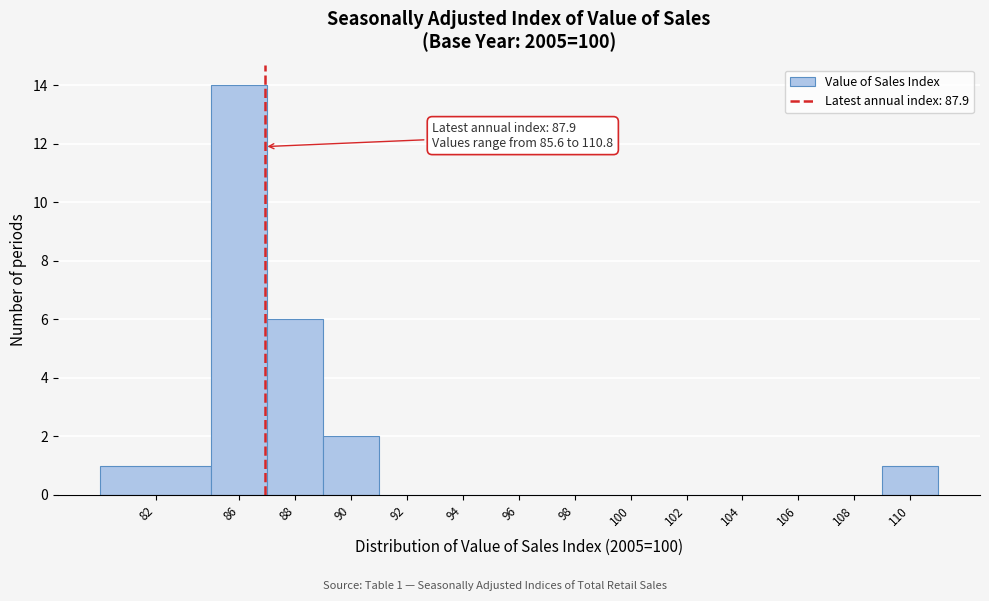

Reading left to right, what are all the values shown in this chart?

82=1	86=14	88=6	90=2	92=0	94=0	96=0	98=0	100=0	102=0	104=0	106=0	108=0	110=1